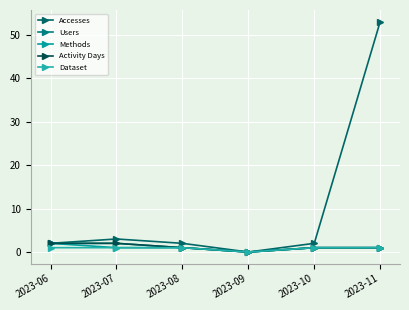

Is this an area chart (filled region under the line)?

No